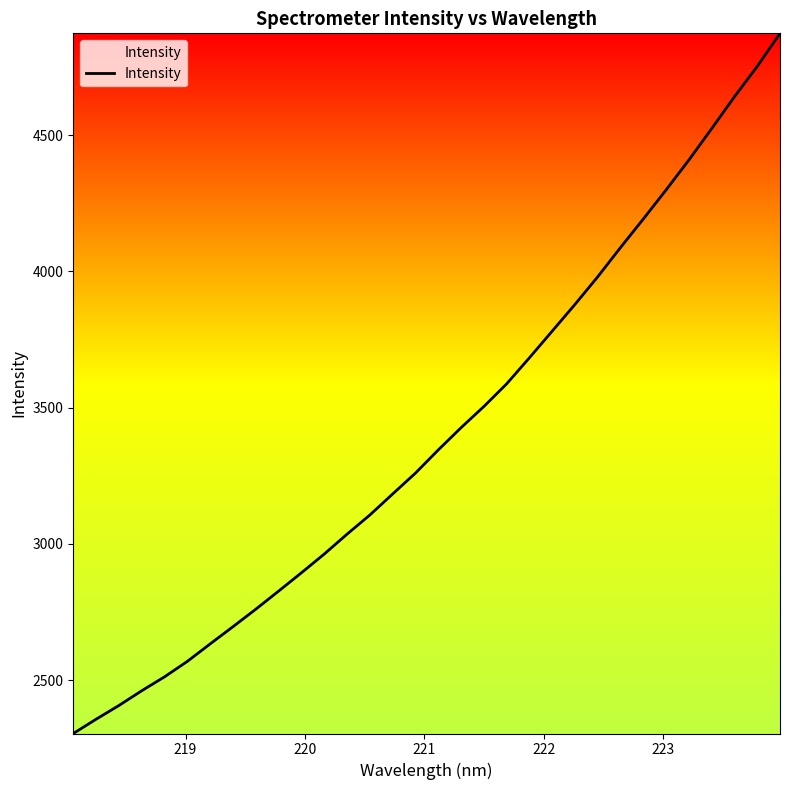

What is the maximum value shown in the chart?

4873.8